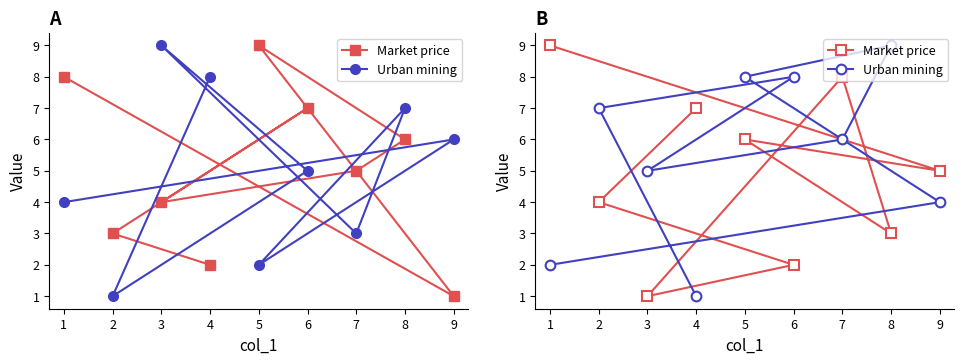

What are all the series names shown in the legend?

Market price, Urban mining